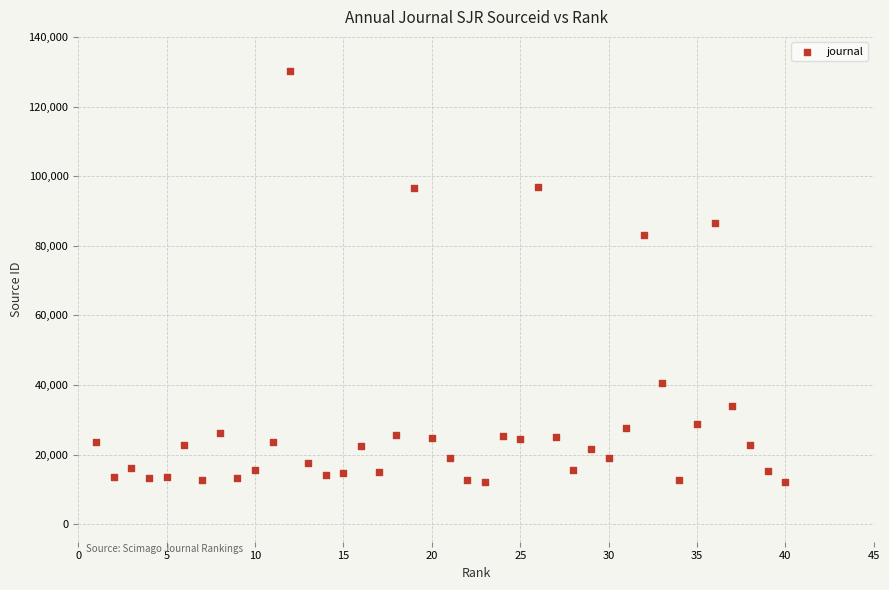

What Y value in the scatter plot is closest to 71059?

83061